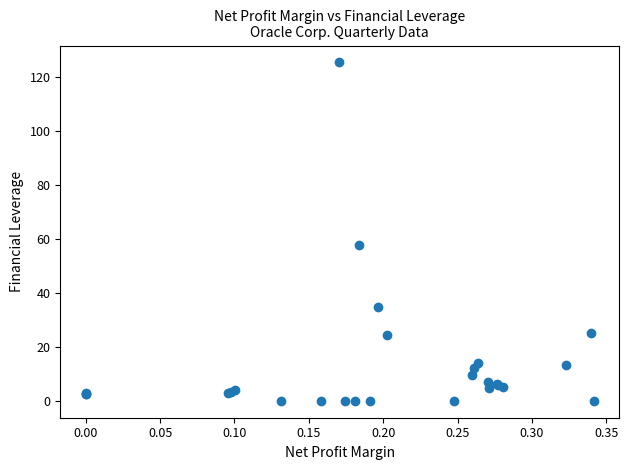

What Y value in the scatter plot is closest to 62?

57.7